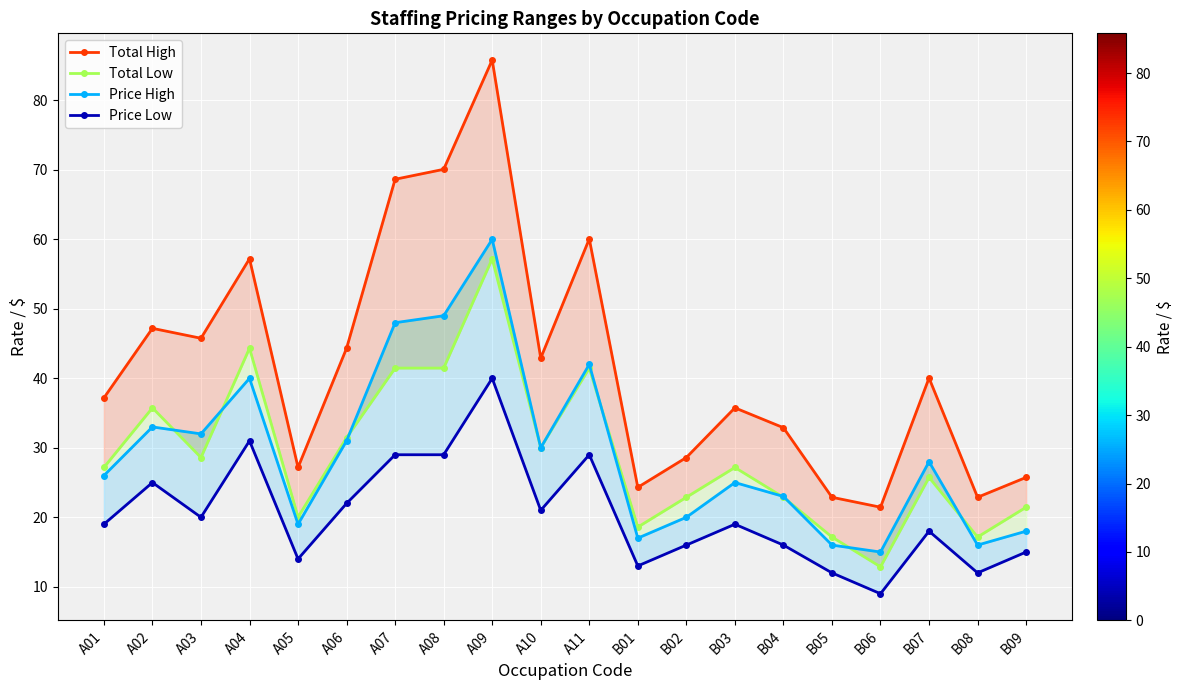

The value of Price Low at A06 is 7.6. True or false?

False